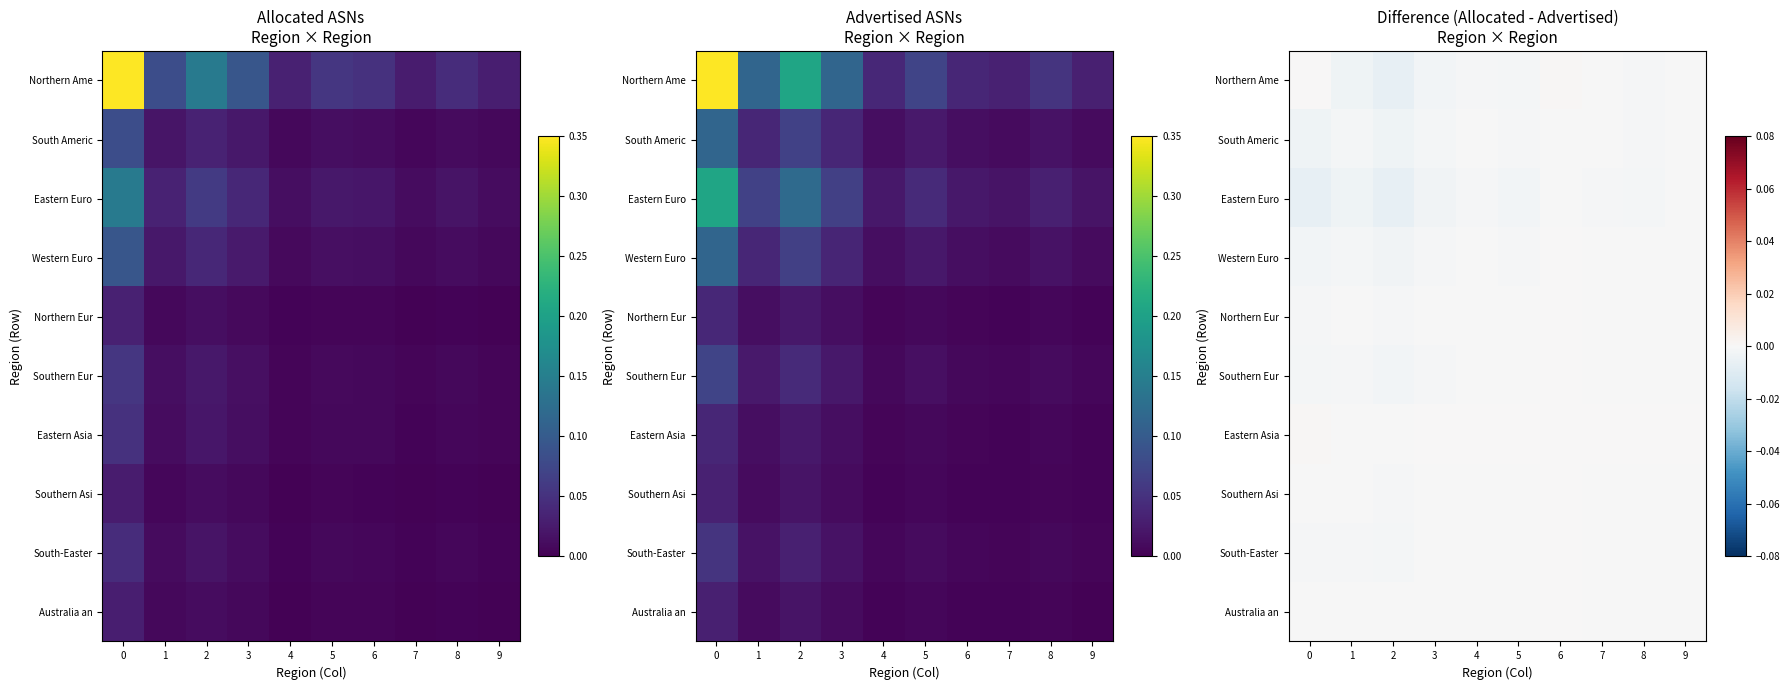

List the labels in order of Northern Eur value, smallest first.

2, 0, 1, 3, 5, 8, 4, 7, 9, 6